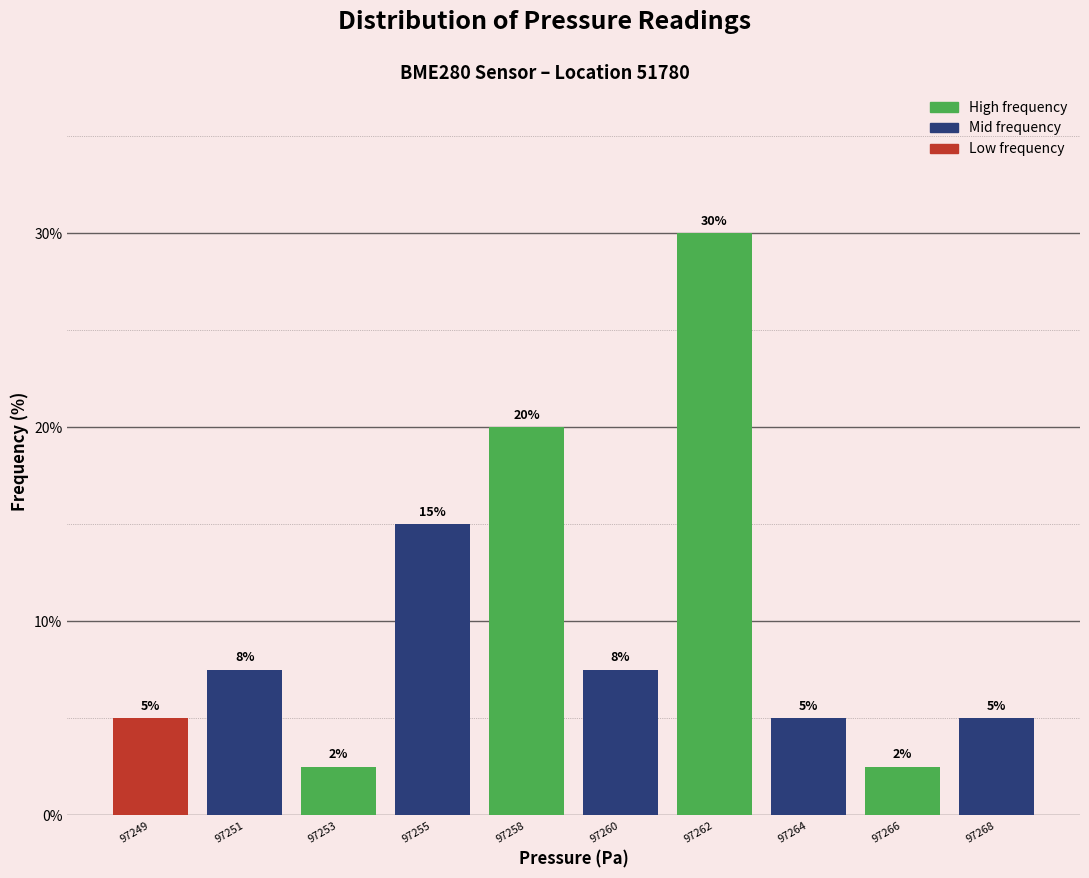

What is the sum of all values?

100.0